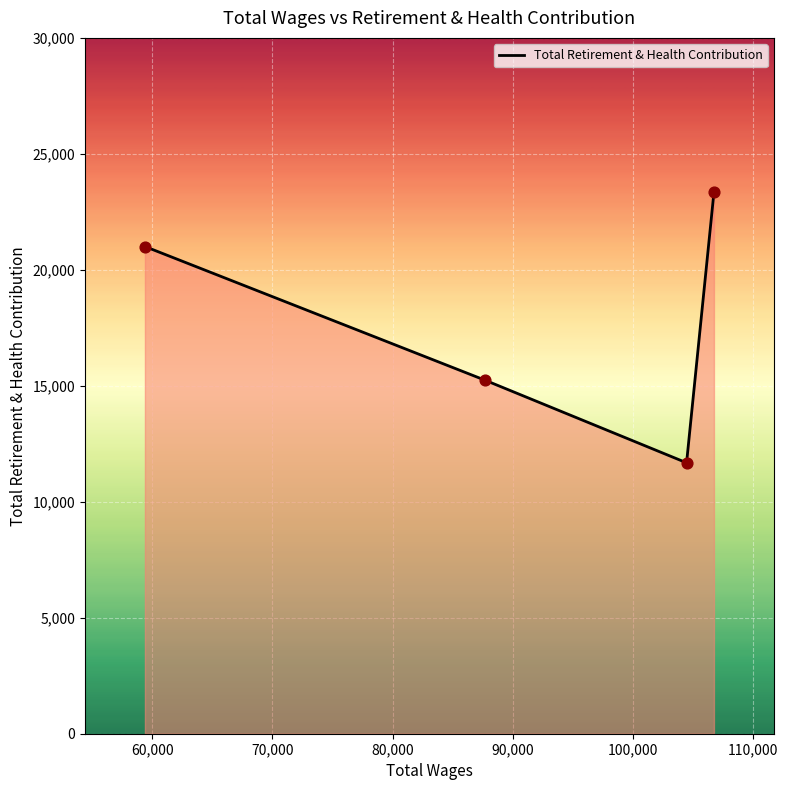

What is the difference between the second highest and second lowest values?

5762